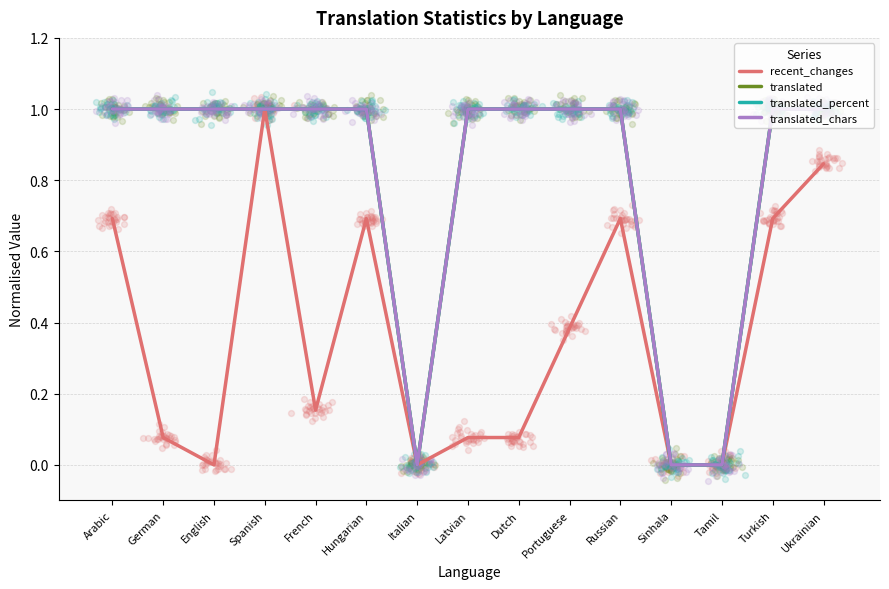

Is the value of translated_percent at Dutch greater than the value of translated at Tamil?

Yes